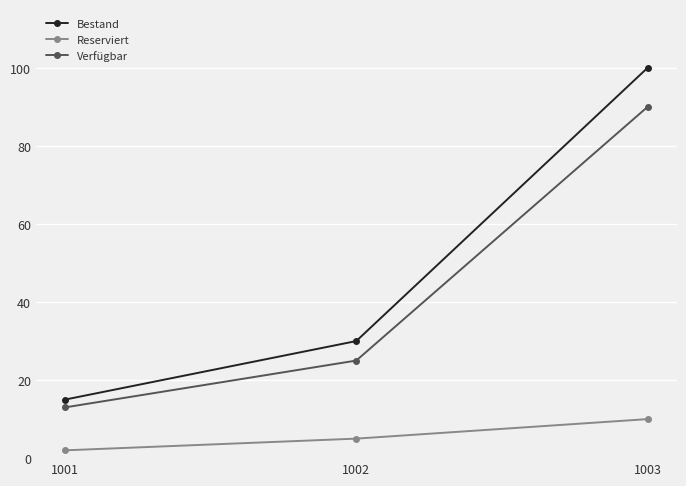

What is the sum of the Reserviert values at 1003 and 1002?

15